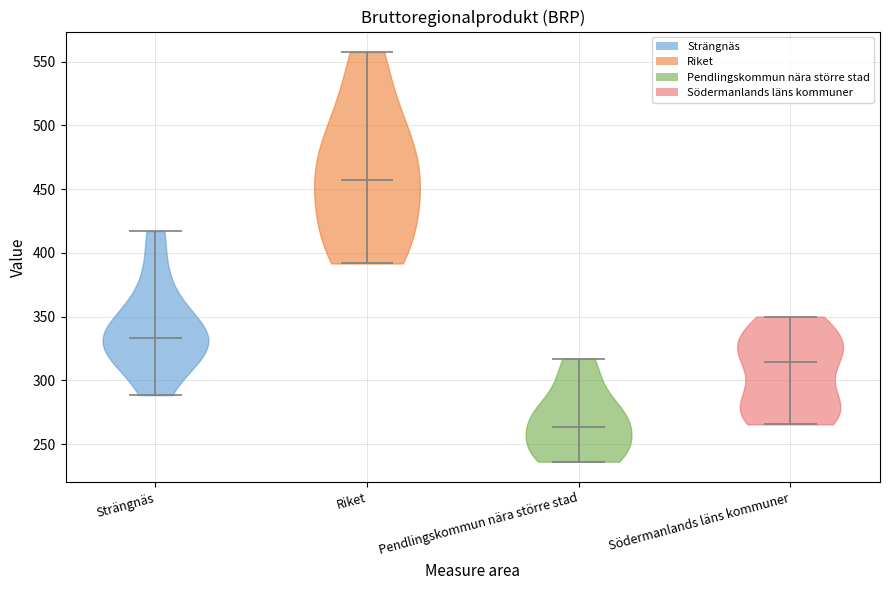

Reading left to right, read every violin against the y-axis: where its median line is, and the lowest and highest points it reaches. The values are not printed on the chart, so give them approximately, as read against the axis.

Strängnäs: median line 335, lowest point 290, highest point 415
Riket: median line 455, lowest point 390, highest point 555
Pendlingskommun nära större stad: median line 265, lowest point 235, highest point 315
Södermanlands läns kommuner: median line 315, lowest point 265, highest point 350